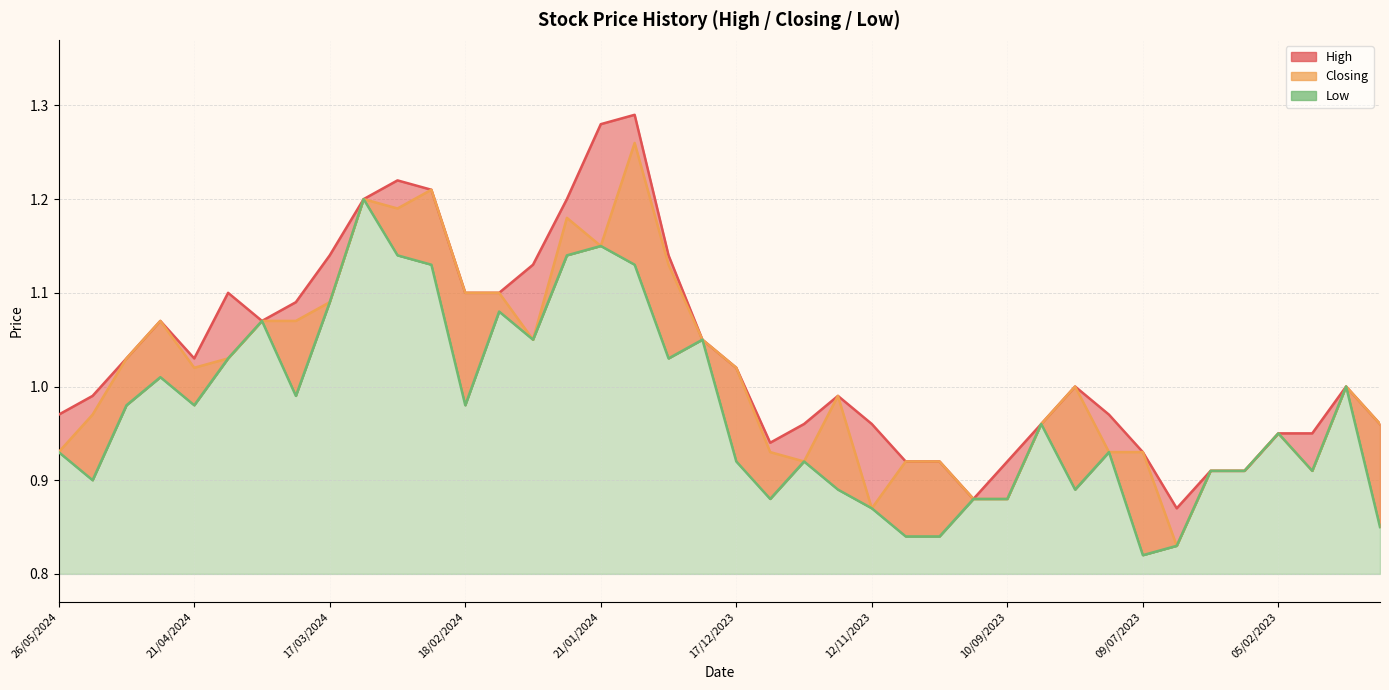

At which label is Closing closest to 1?

23/07/2023